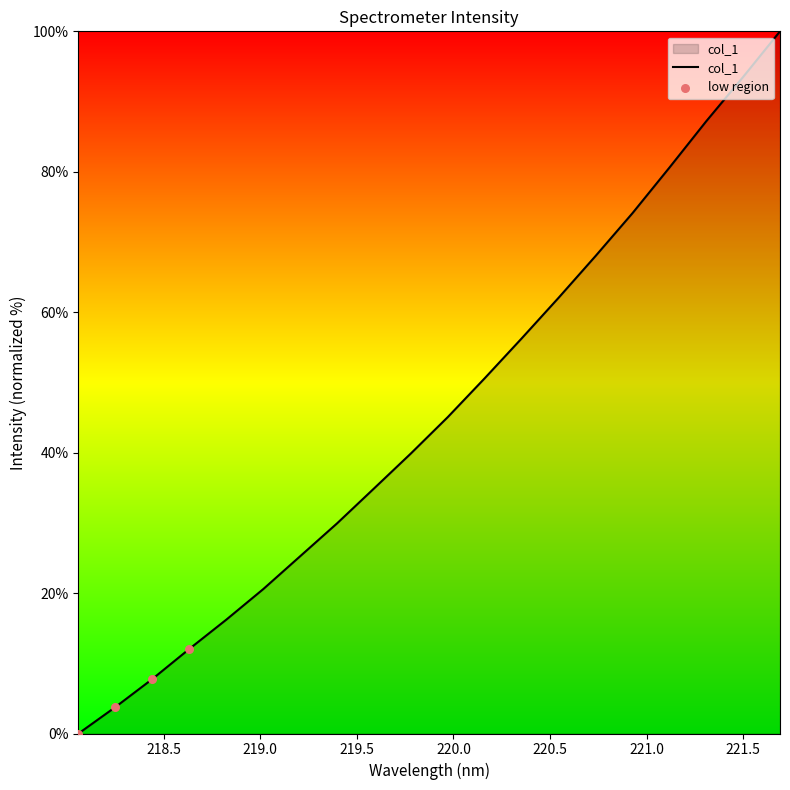

What is the maximum value shown in the chart?

100.0